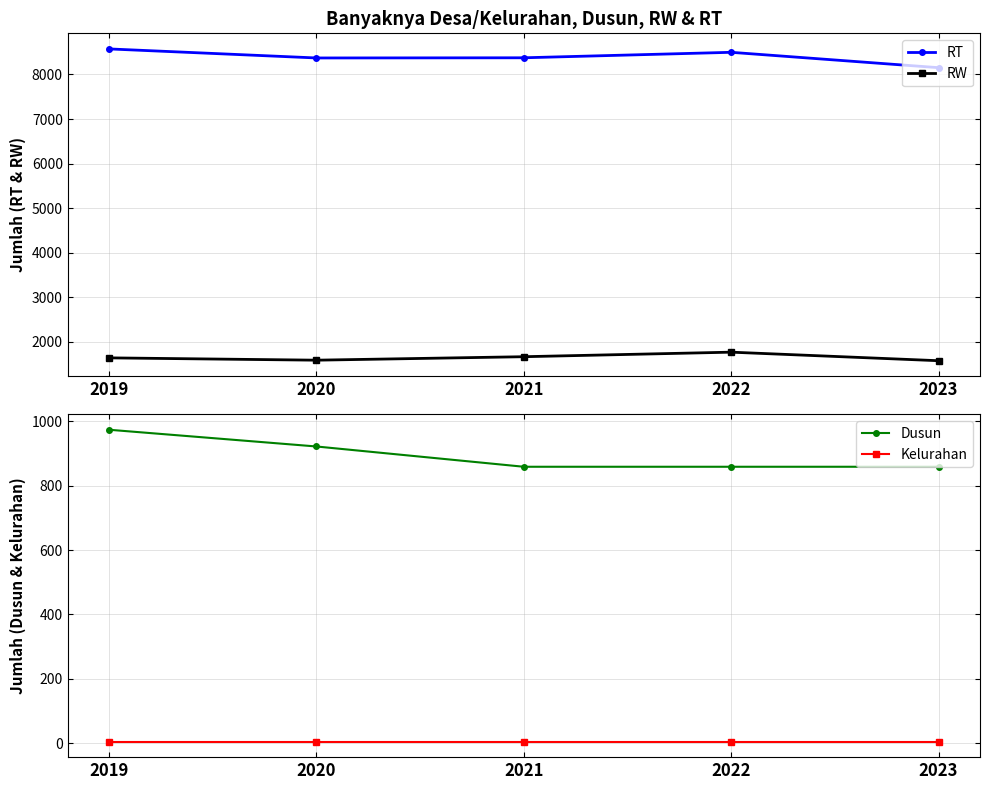

Reading left to right, what are all the values shown in this chart?

RT: 8574	8371	8375	8498	8153
RW: 1637	1585	1663	1765	1573
Dusun: 974	922	859	859	859
Kelurahan: 5	5	5	5	5